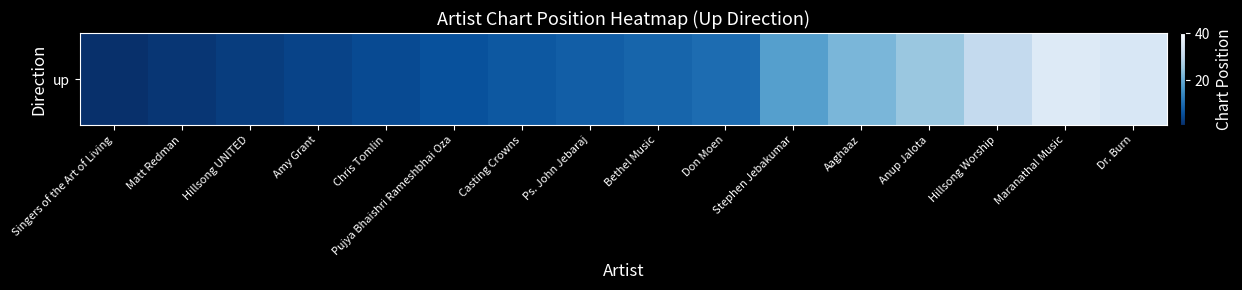

How many values are below 9?

8